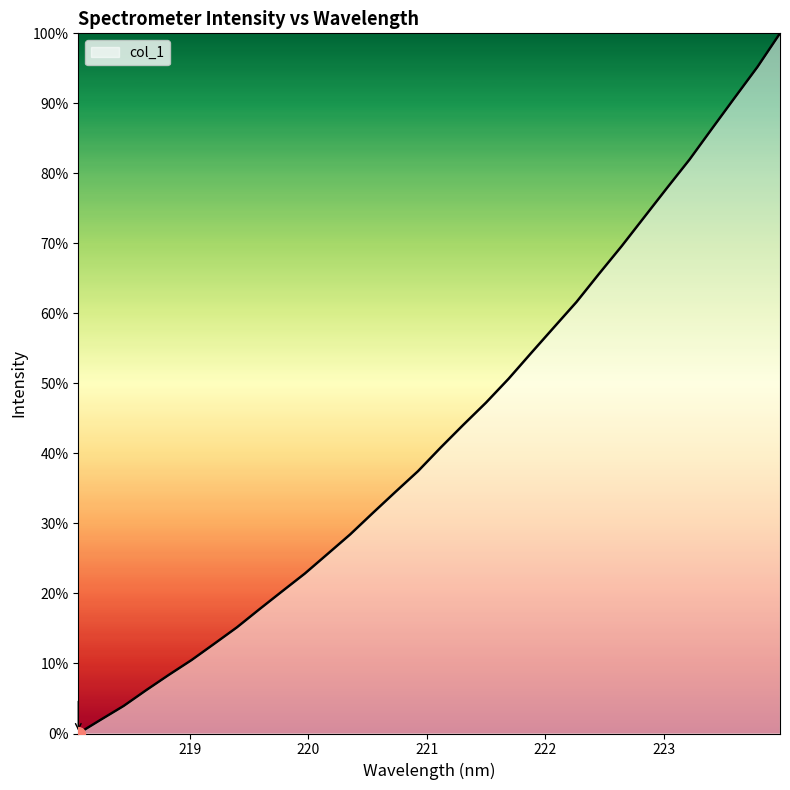

What is the greatest value displayed?

1.0